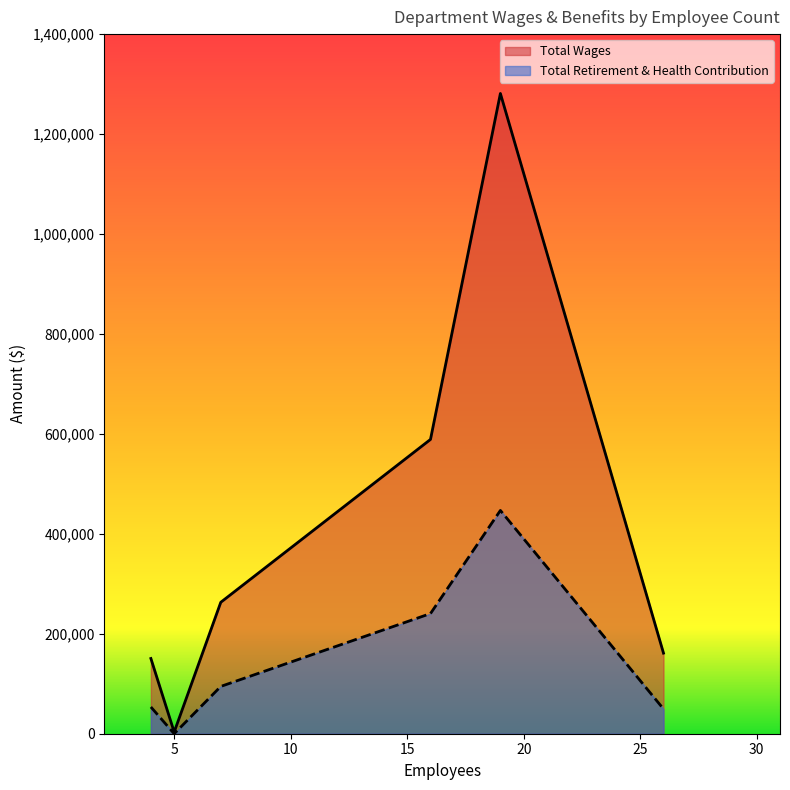

Reading left to right, transcribe all the data shown in this chart.

Total Wages: Public Safety=1281229	City Services=588910	Finance=263041	Wellness=161274	City Manager=150534	City Council=3300
Total Retirement & Health Contribution: Public Safety=446831	City Services=240443	Finance=94677	Wellness=49520	City Manager=53510	City Council=0